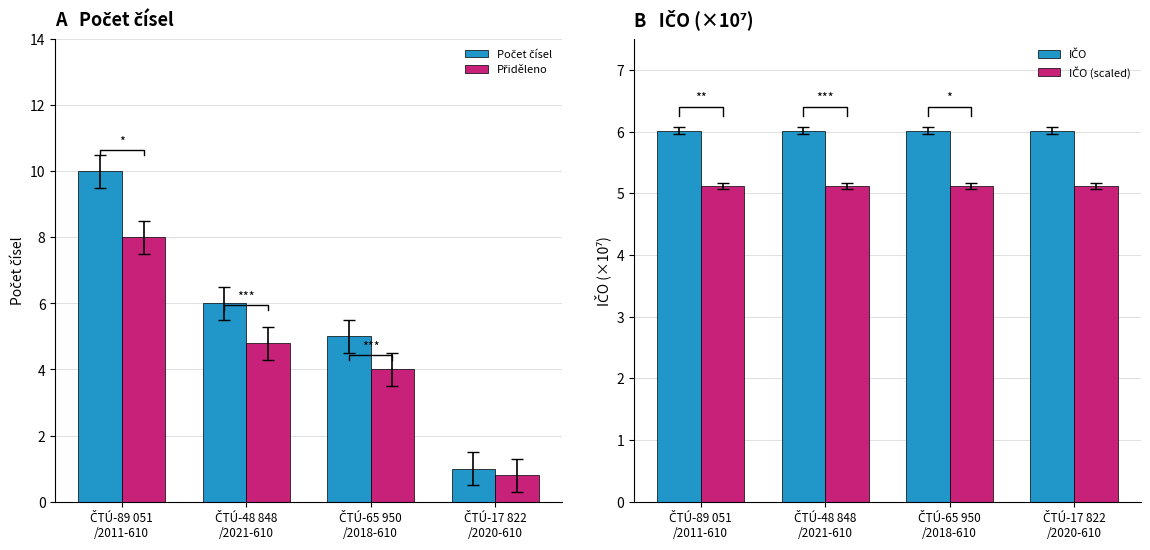

Reading left to right, transcribe all the data shown in this chart.

Počet čísel: ČTÚ-89 051
/2011-610=10.0	ČTÚ-48 848
/2021-610=6.0	ČTÚ-65 950
/2018-610=5.0	ČTÚ-17 822
/2020-610=1.0
Přiděleno: ČTÚ-89 051
/2011-610=8.0	ČTÚ-48 848
/2021-610=4.8	ČTÚ-65 950
/2018-610=4.0	ČTÚ-17 822
/2020-610=0.8
IČO: ČTÚ-89 051
/2011-610=6.0	ČTÚ-48 848
/2021-610=6.0	ČTÚ-65 950
/2018-610=6.0	ČTÚ-17 822
/2020-610=6.0
IČO (scaled): ČTÚ-89 051
/2011-610=5.1	ČTÚ-48 848
/2021-610=5.1	ČTÚ-65 950
/2018-610=5.1	ČTÚ-17 822
/2020-610=5.1